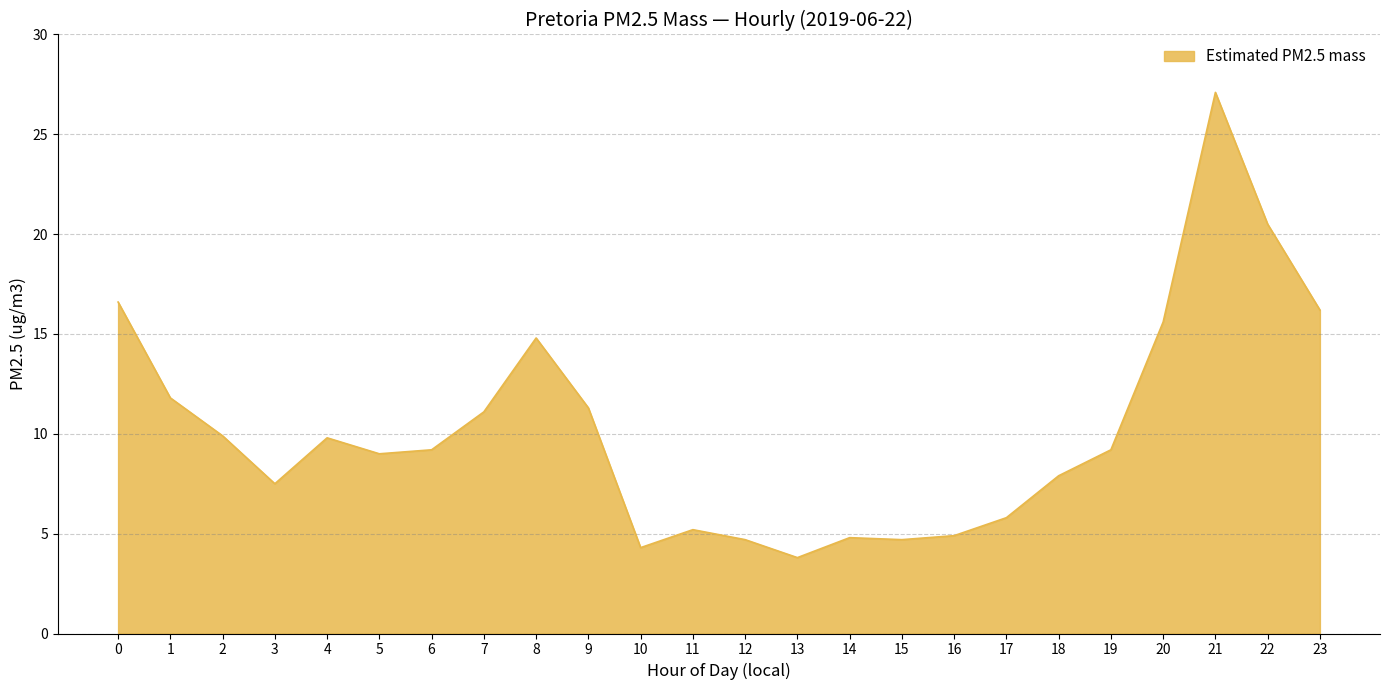

The chart shows a value of 20.5 at 22. True or false?

True